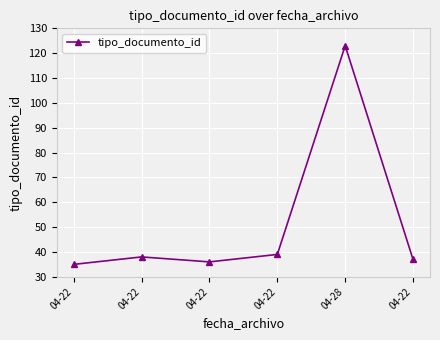

What is the label of the 3rd point from the left?

04-22